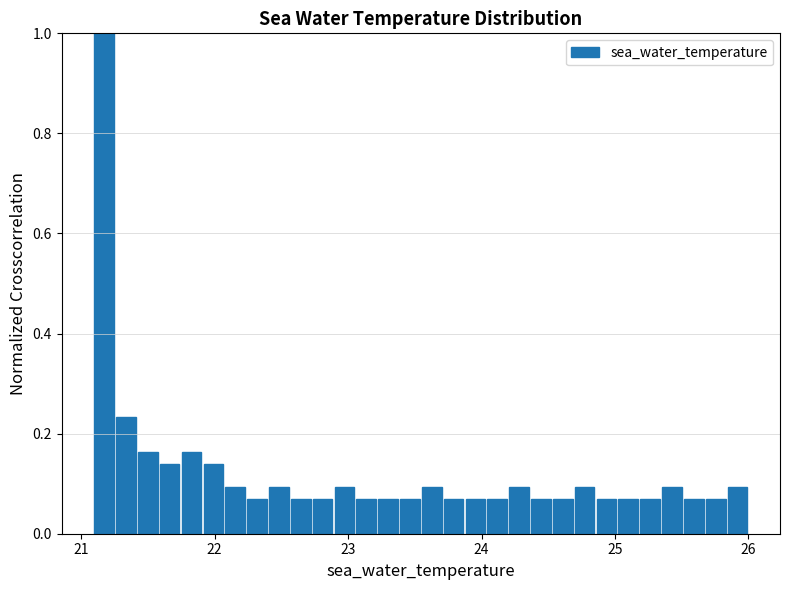

Read against the x-axis, roughly where is the centre of the tallest bar?

21.2